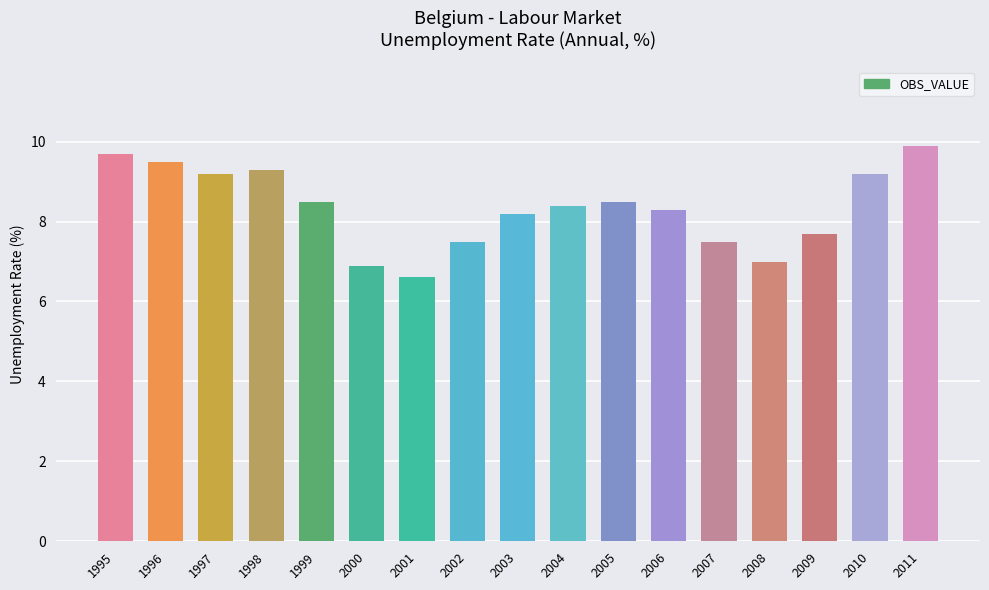

Where does the data first go above 8?

1995